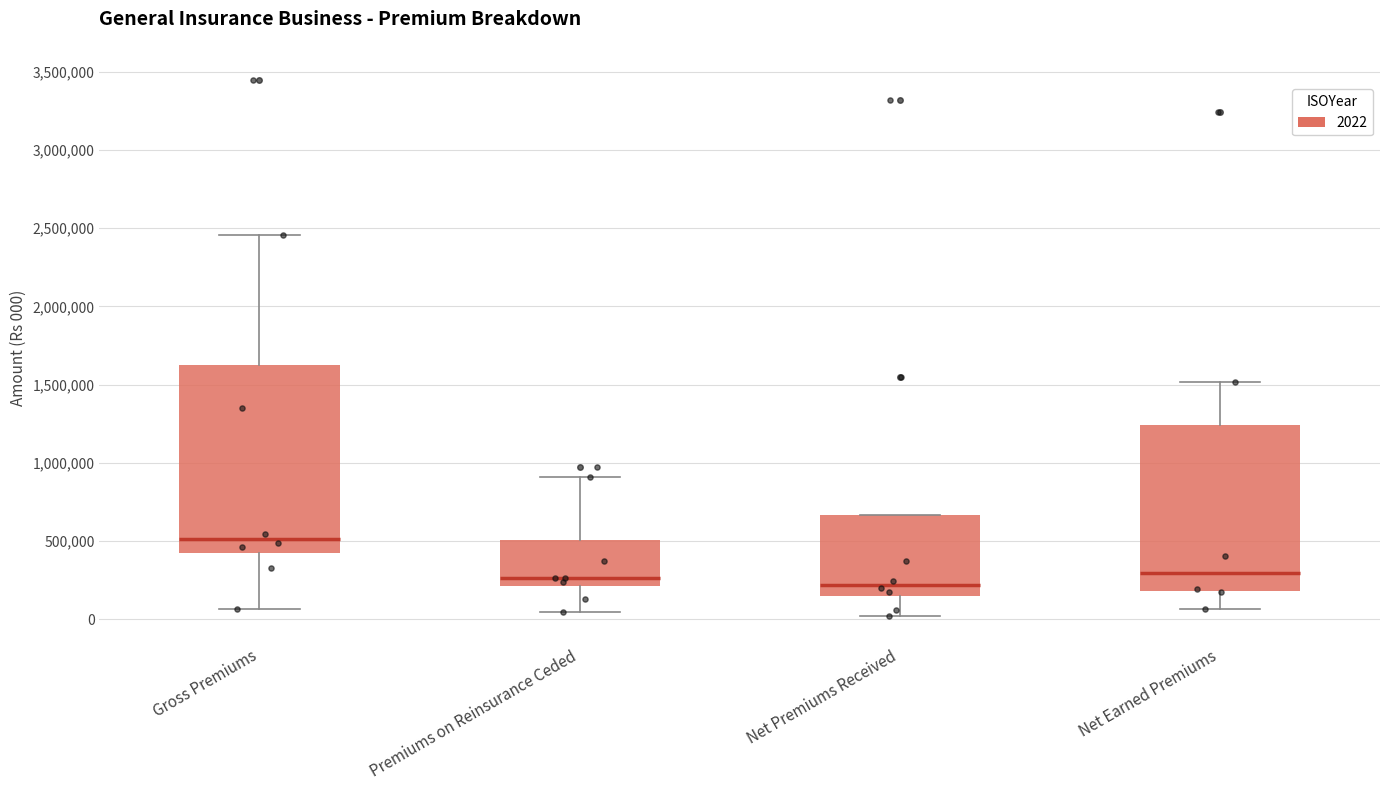

Where is the lower edge of the box for Gross Premiums on the y-axis? The values are not printed on the chart, so give them approximately, as read against the axis.

450000